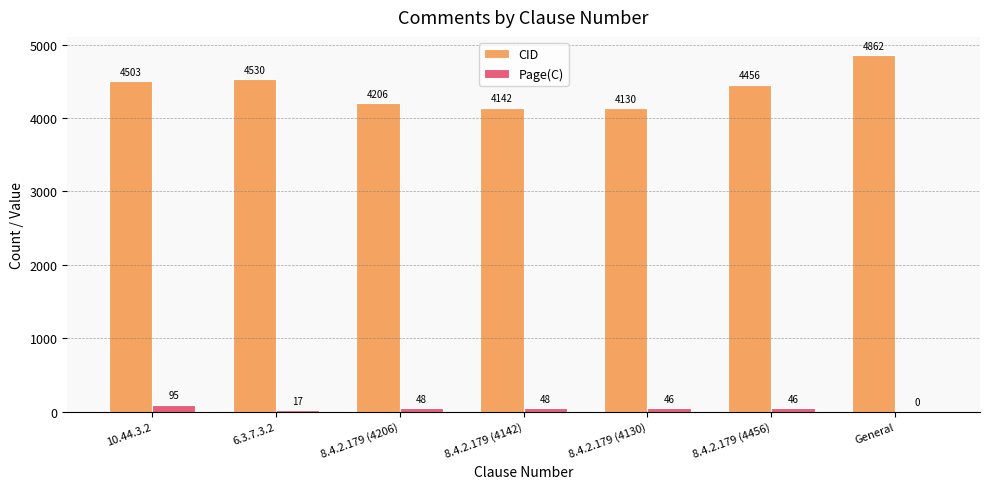

What is the approximate value of Page(C) at 8.4.2.179 (4130), to the nearest 5?

45